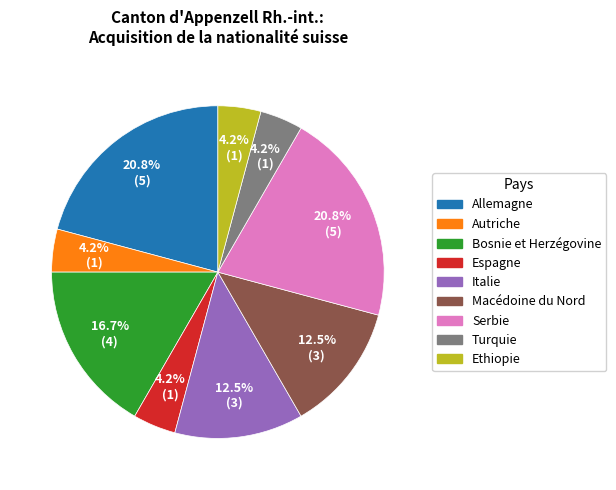

Combined, do Espagne and Serbie account for over 50%?

No